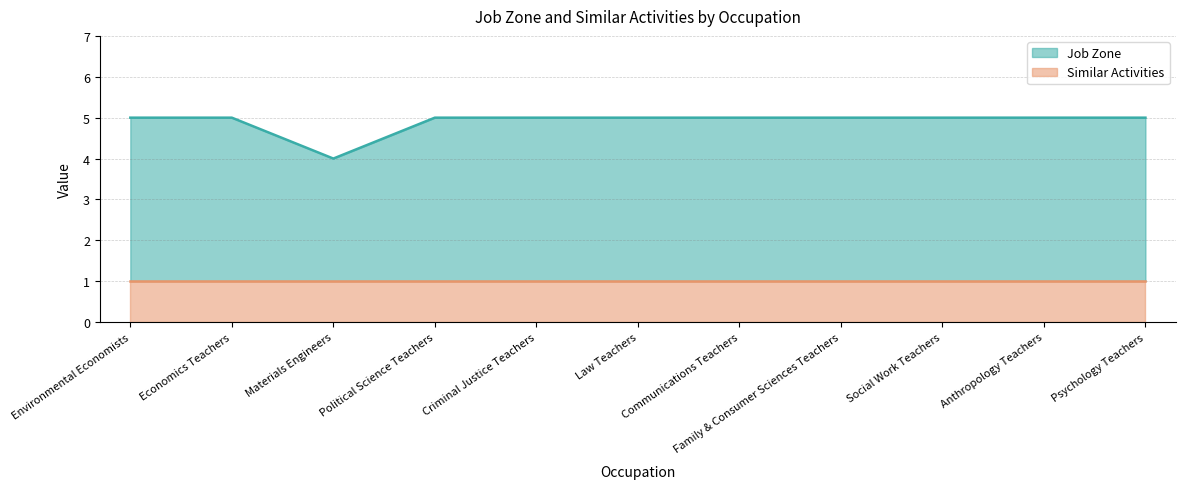

Which label corresponds to the smallest value in the chart?

Materials Engineers